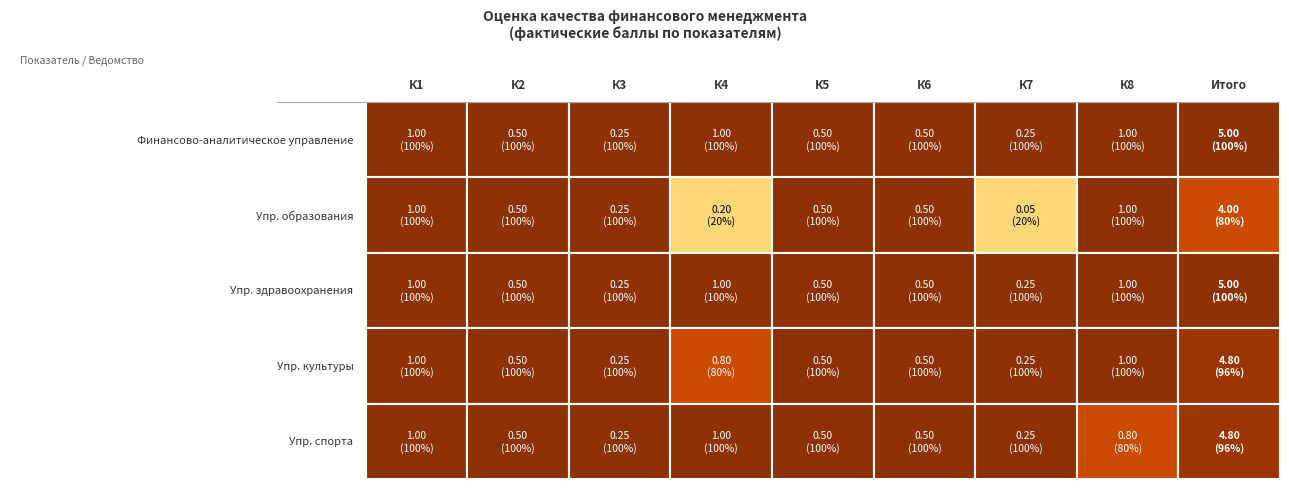

Which has a higher value, К1 or К4?

К1